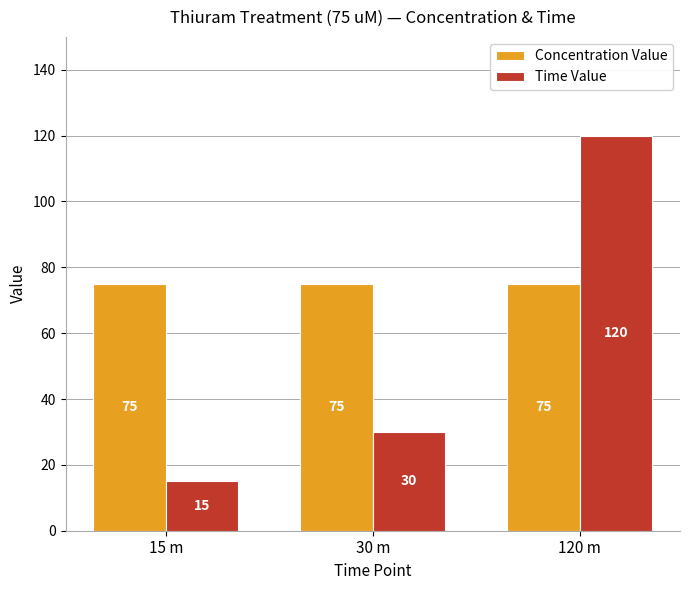

What is the difference between the Time Value values at 15 m and 120 m?

105